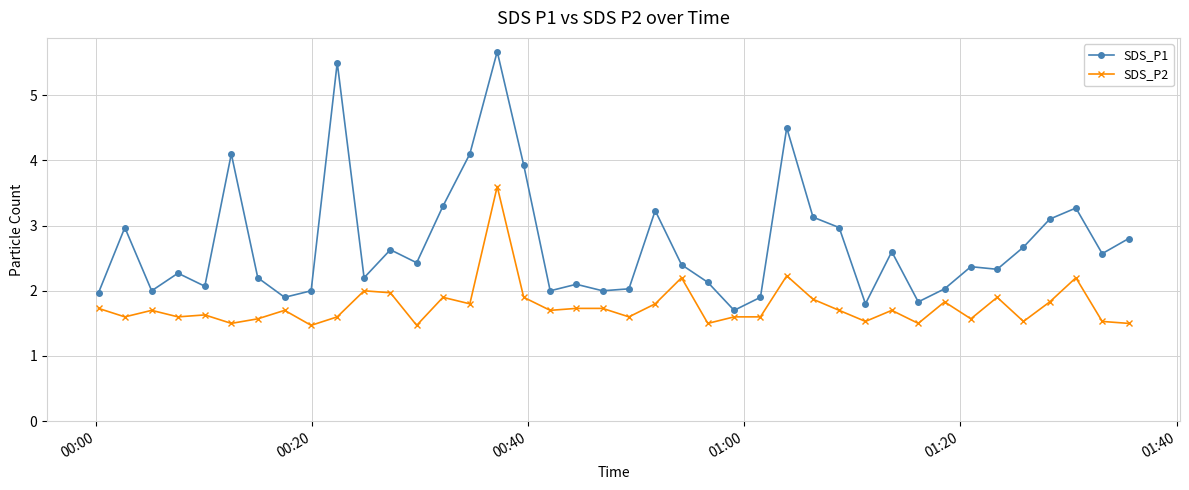

True or false: SDS_P1 has more than 0 interior local peaks.

True